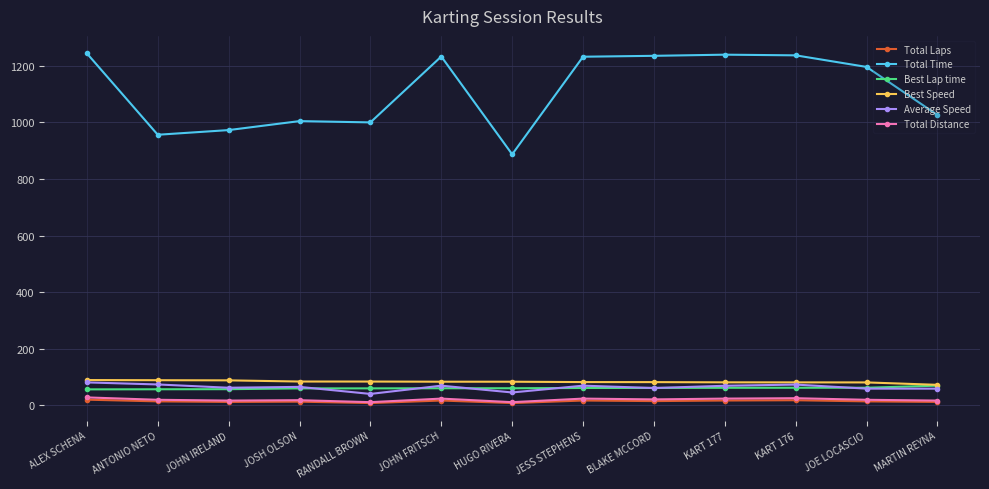

Where does the Total Laps series first go above 14?

ALEX SCHENA